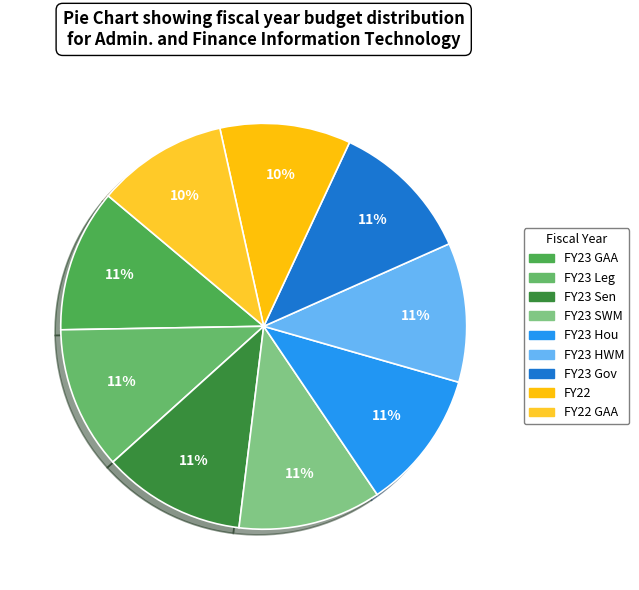

How many slices are in this pie chart?

9